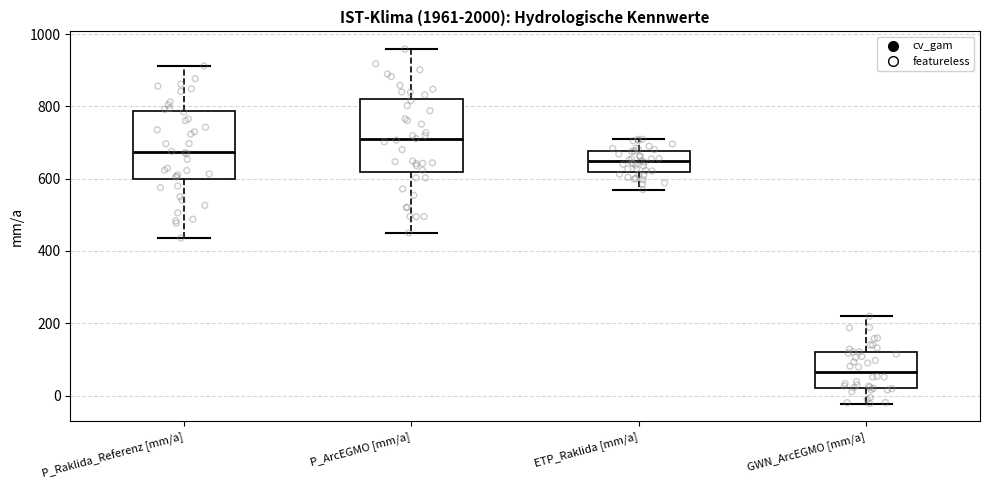

Reading left to right, transcribe this box plot: for each box, give where its median line is, the range the box spans, and where its two whiskers end, as read against the y-axis. The values are not printed on the chart, so give them approximately, as read against the axis.

P_Raklida_Referenz [mm/a]: median 680, box 600 to 780, whiskers 440 to 920
P_ArcEGMO [mm/a]: median 700, box 620 to 820, whiskers 440 to 960
ETP_Raklida [mm/a]: median 640, box 620 to 680, whiskers 560 to 700
GWN_ArcEGMO [mm/a]: median 60, box 20 to 120, whiskers -20 to 220